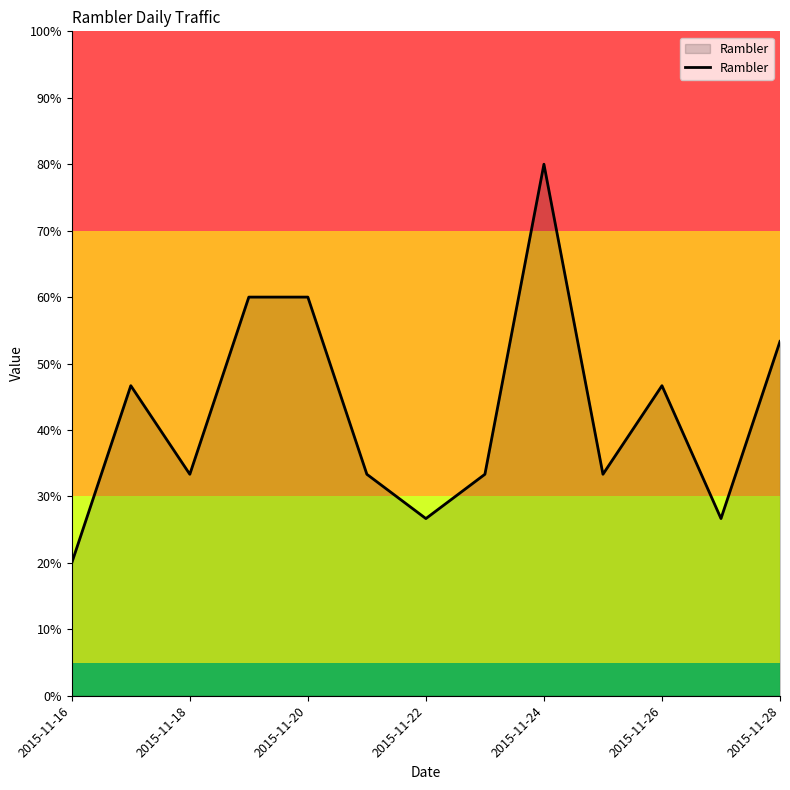

Does the chart have visible grid lines?

No